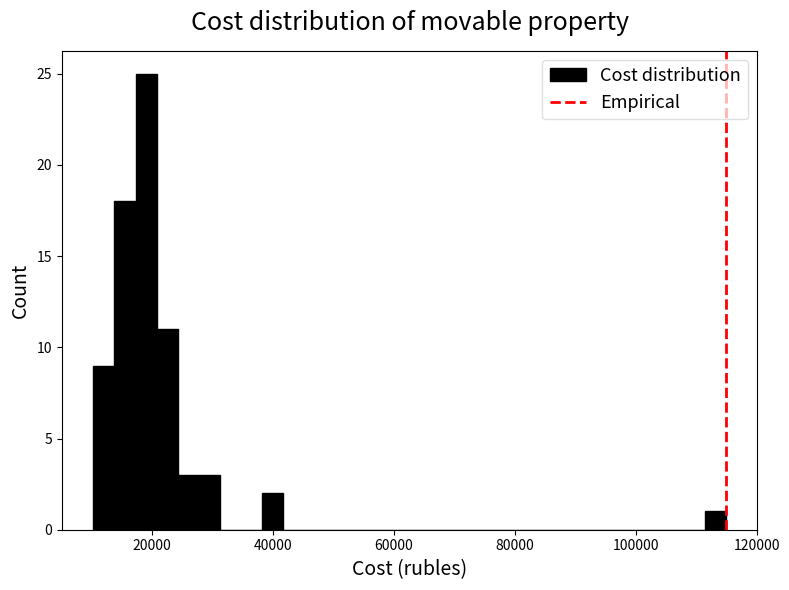

Around what value on the x-axis is the tallest bar? Give the approximate position of its centre, as read against the axis.

20000